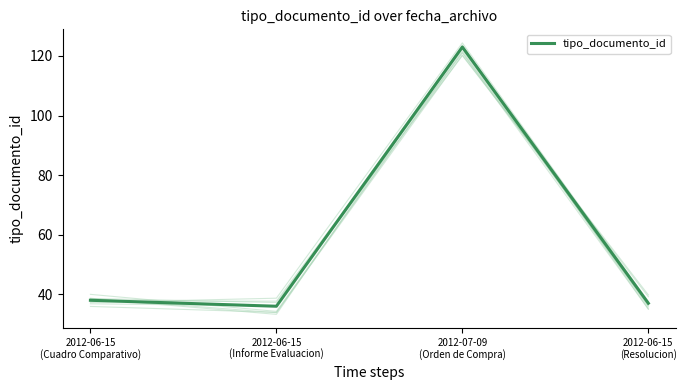

What is the change in value from 2012-06-15
(Cuadro Comparativo) to 2012-07-09
(Orden de Compra)?

+85